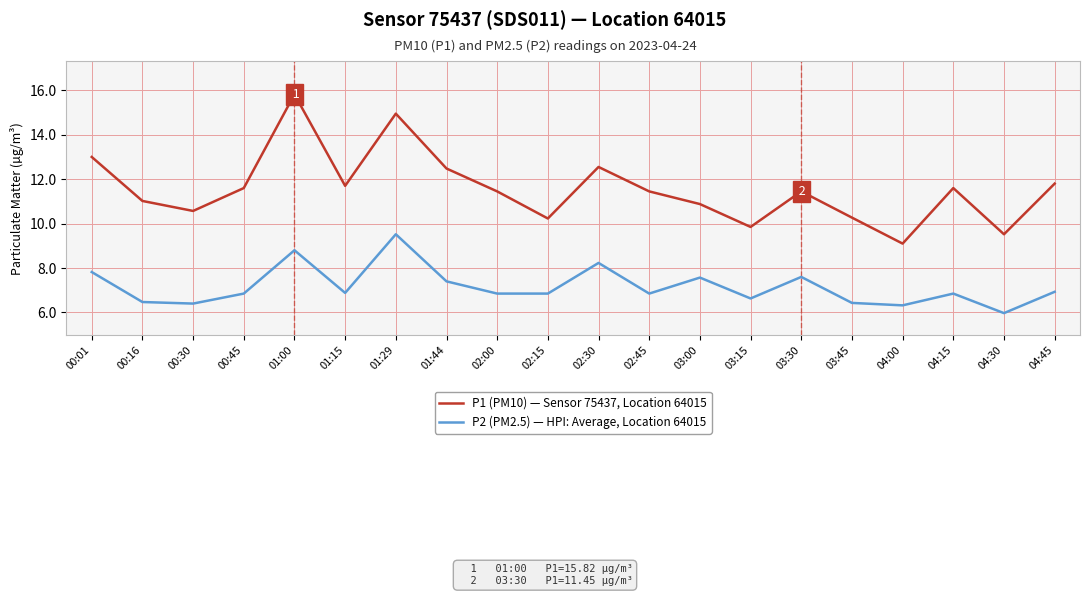

At how many categories does at least one series exceed 14?

2